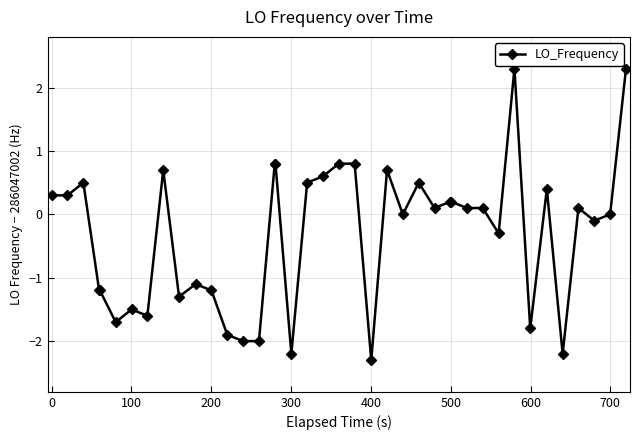

How many series are shown in this chart?

1